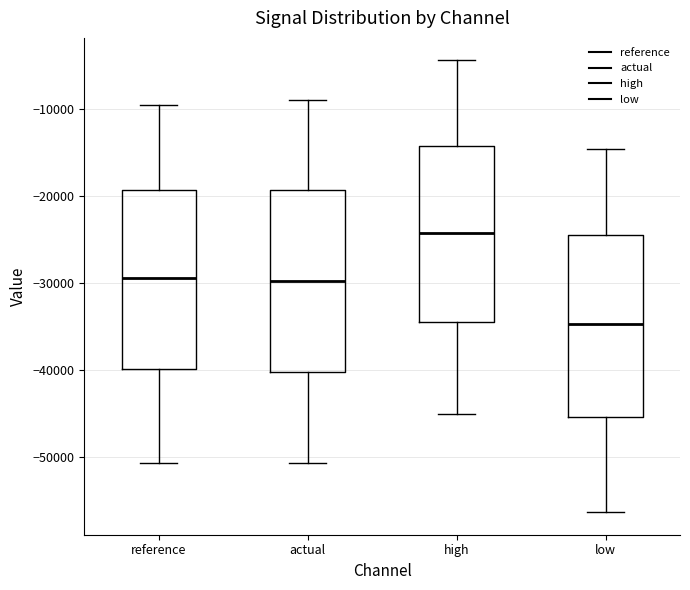

Reading left to right, read every box against the y-axis: the position of its median line, the range the box covers, and the ends of its whiskers. The values are not printed on the chart, so give them approximately, as read against the axis.

reference: median -29000, box -40000 to -19000, whiskers -51000 to -9000
actual: median -30000, box -40000 to -19000, whiskers -51000 to -9000
high: median -24000, box -34000 to -14000, whiskers -45000 to -4000
low: median -35000, box -45000 to -24000, whiskers -56000 to -14000